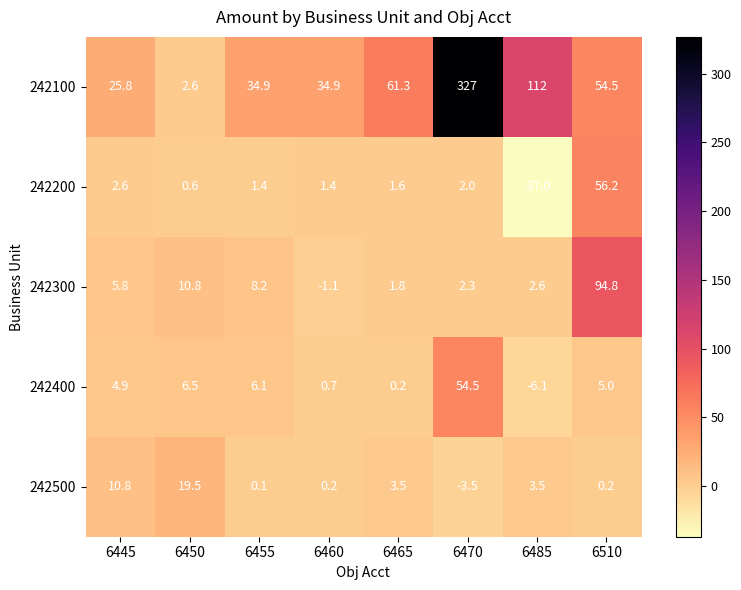

How many series are shown in this chart?

5